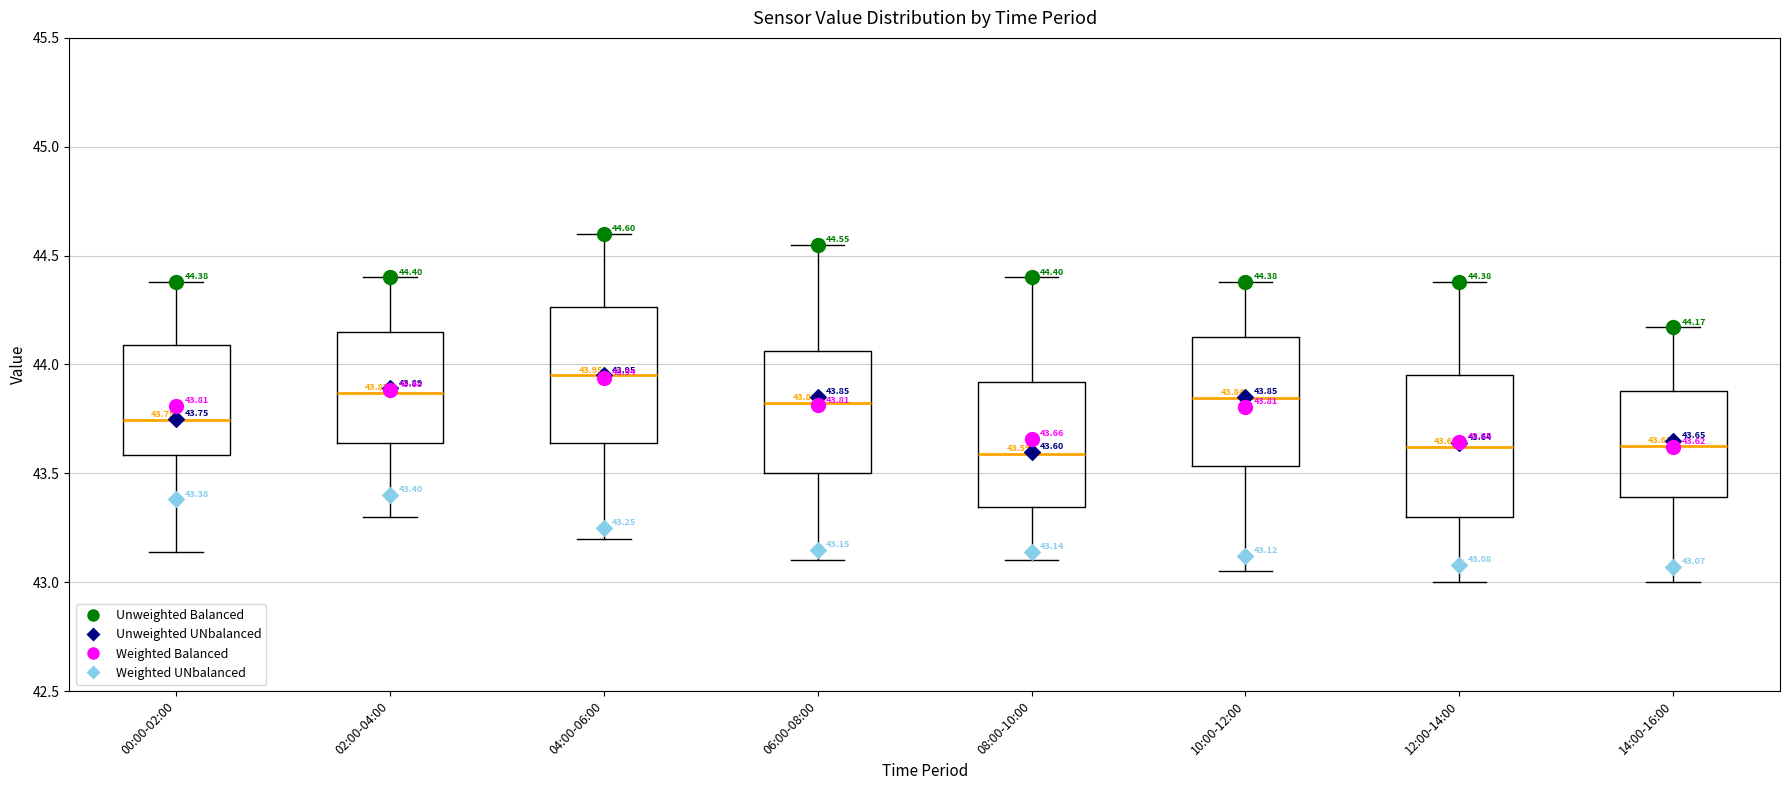

Which box's median line is the highest?

04:00-06:00